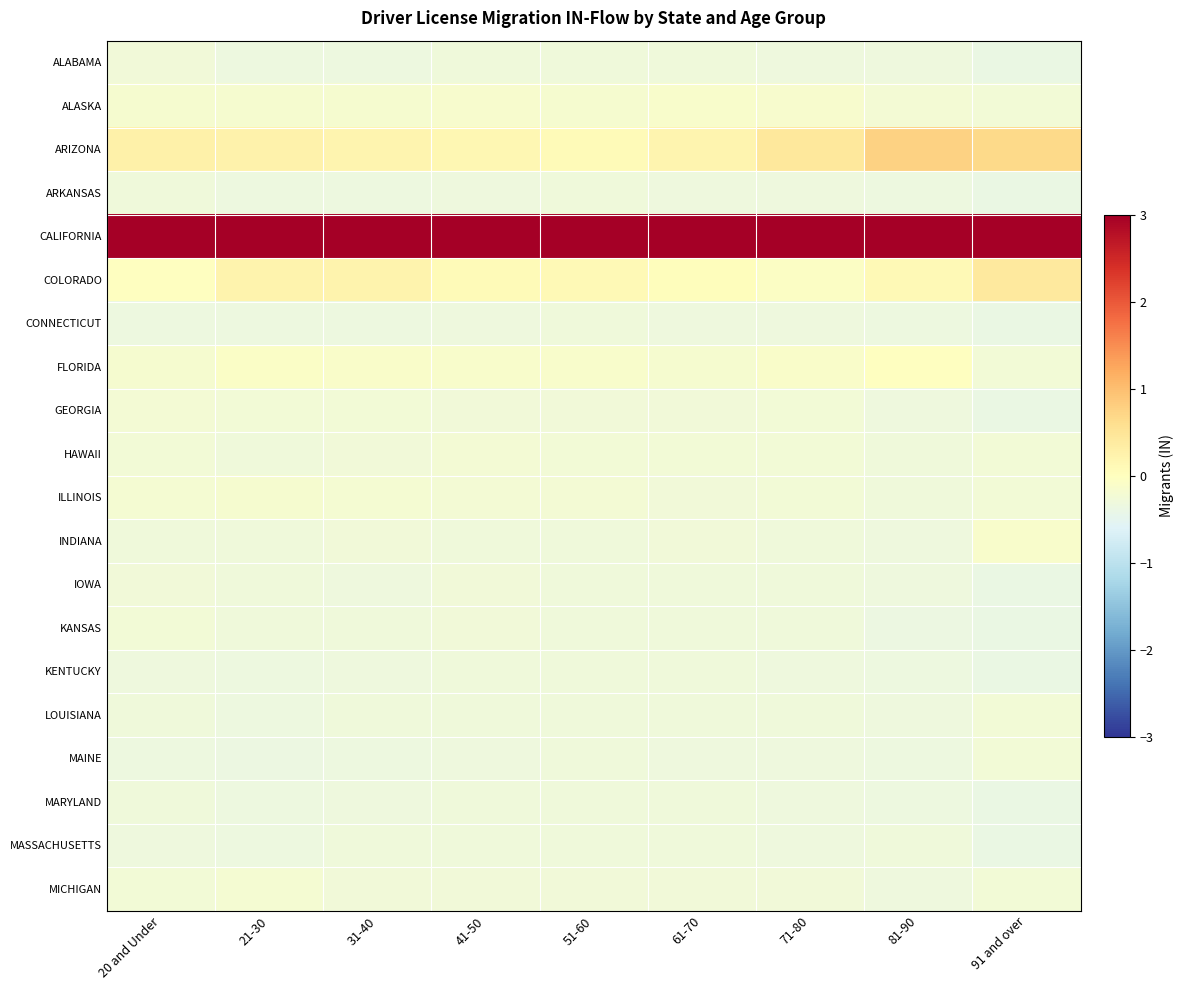

At which category is the sum across all series the highest?

91 and over